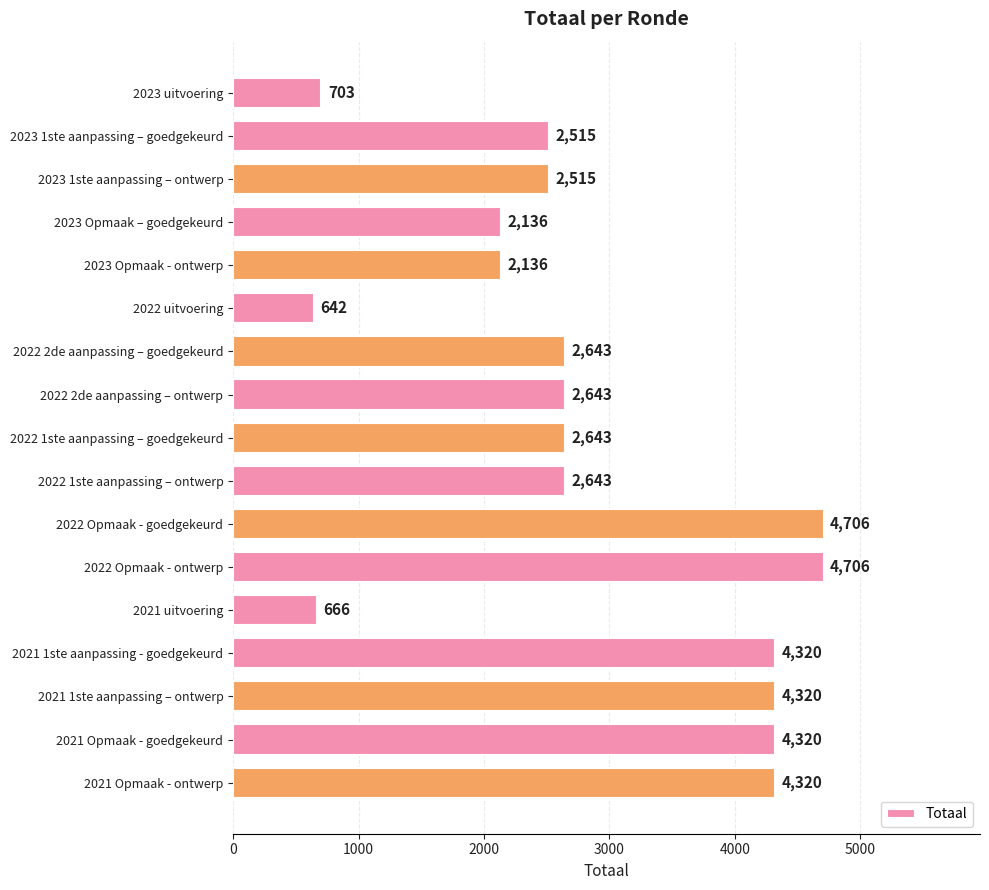

Reading top to bottom, extract all data points from this chart.

703	2515	2515	2136	2136	642	2643	2643	2643	2643	4706	4706	666	4320	4320	4320	4320